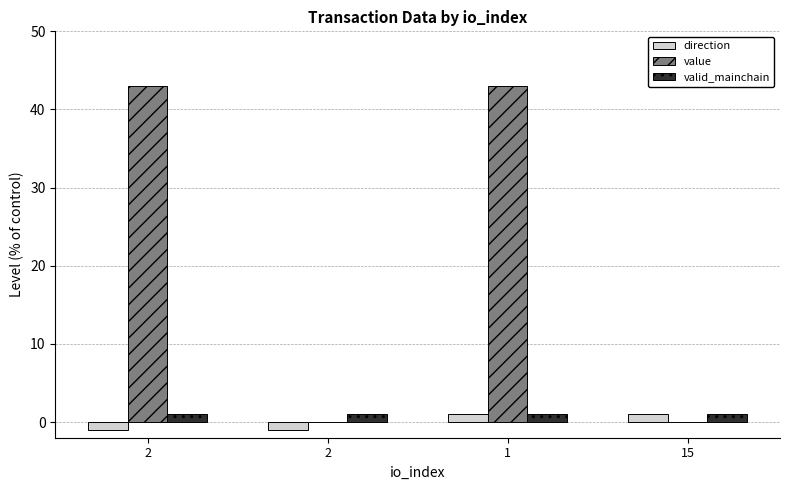

Rank the categories by direction value from lowest to highest.

2, 2, 1, 15